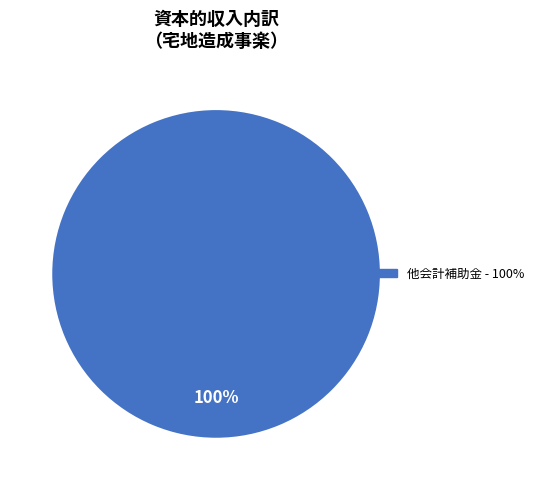

Is there any slice that represents more than half of the pie?

Yes